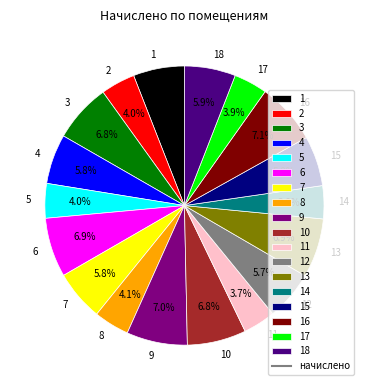

Is there any slice that represents more than half of the pie?

No